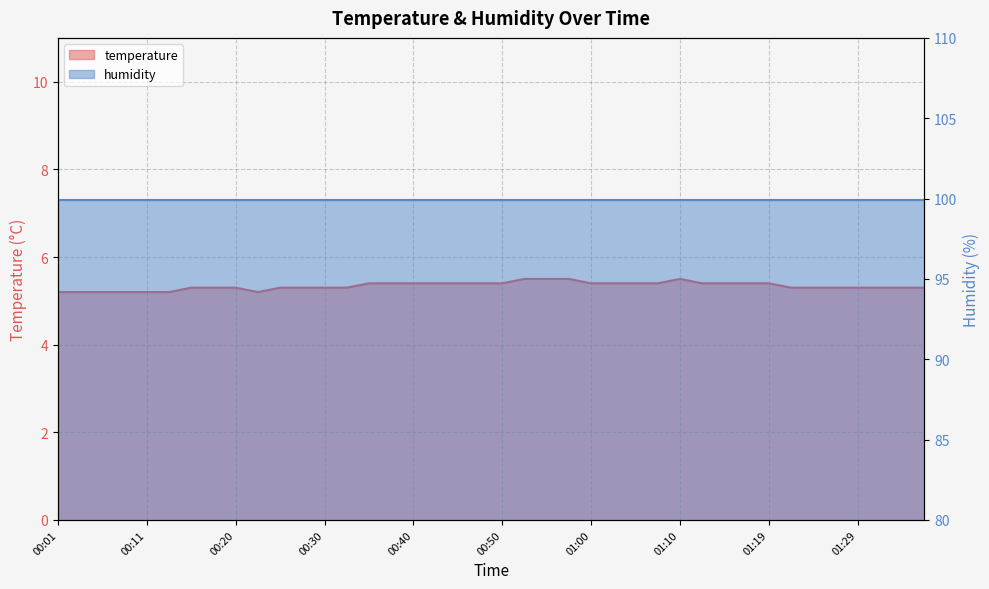

Reading left to right, what are all the values shown in this chart?

00:01=5.2	00:03=5.2	00:06=5.2	00:08=5.2	00:11=5.2	00:13=5.2	00:16=5.3	00:18=5.3	00:20=5.3	00:23=5.2	00:25=5.3	00:28=5.3	00:30=5.3	00:33=5.3	00:35=5.4	00:38=5.4	00:40=5.4	00:42=5.4	00:45=5.4	00:47=5.4	00:50=5.4	00:52=5.5	00:55=5.5	00:57=5.5	01:00=5.4	01:02=5.4	01:05=5.4	01:07=5.4	01:10=5.5	01:12=5.4	01:14=5.4	01:17=5.4	01:19=5.4	01:22=5.3	01:24=5.3	01:27=5.3	01:29=5.3	01:32=5.3	01:34=5.3	01:37=5.3